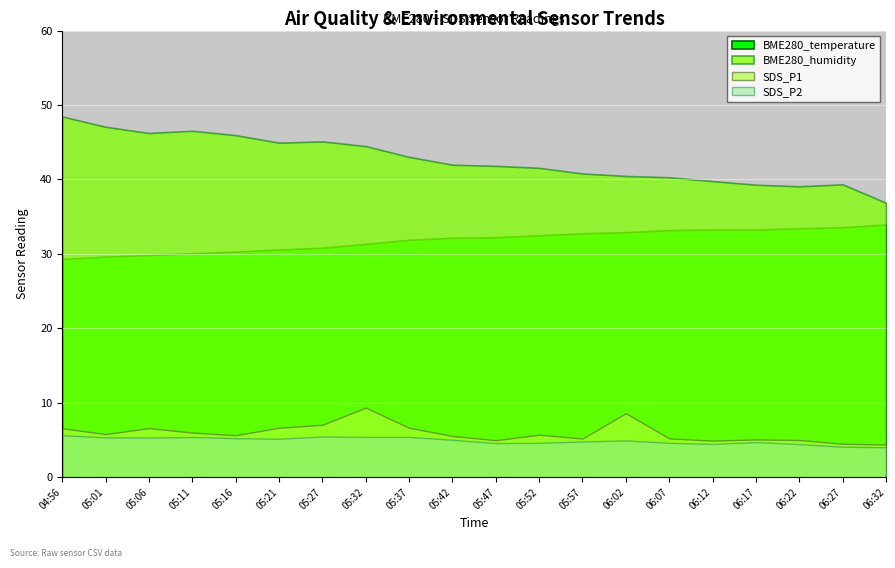

Is the value of BME280_humidity at 06:07 greater than the value of BME280_temperature at 04:56?

Yes